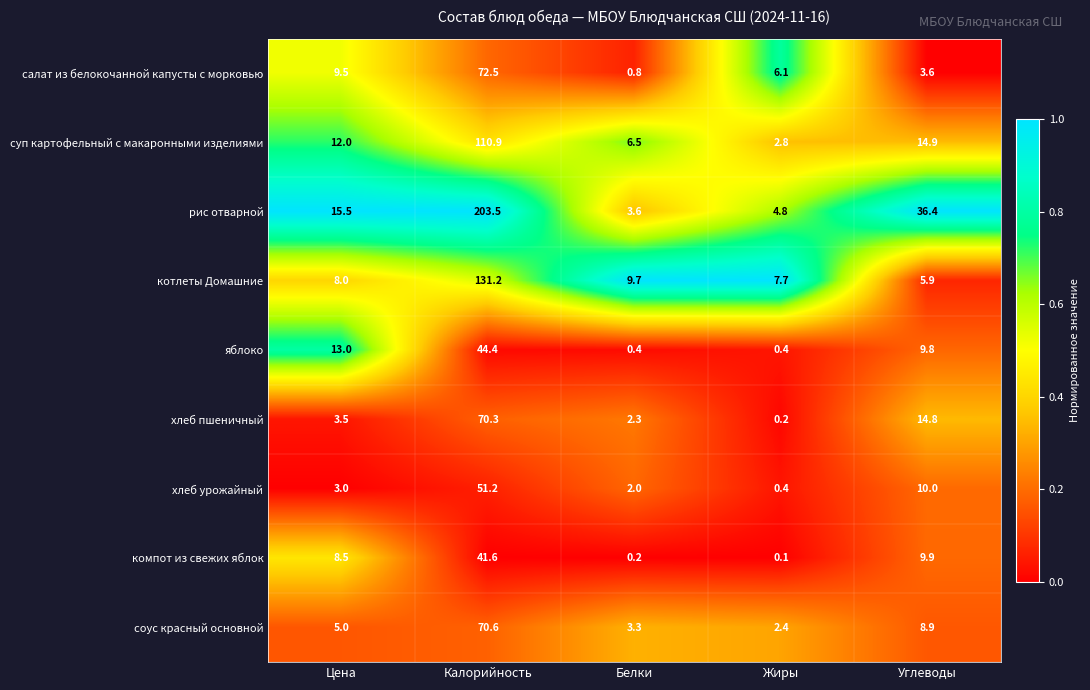

At which label is соус красный основной closest to 36?

Углеводы